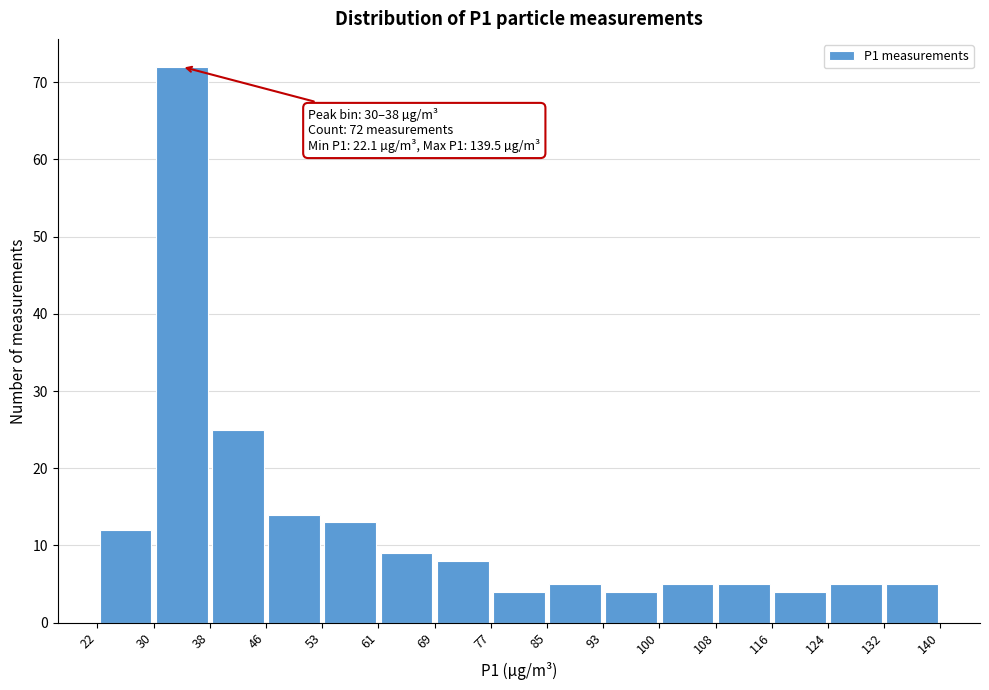

Over which range of the x-axis is the bar tallest?

30 to 38